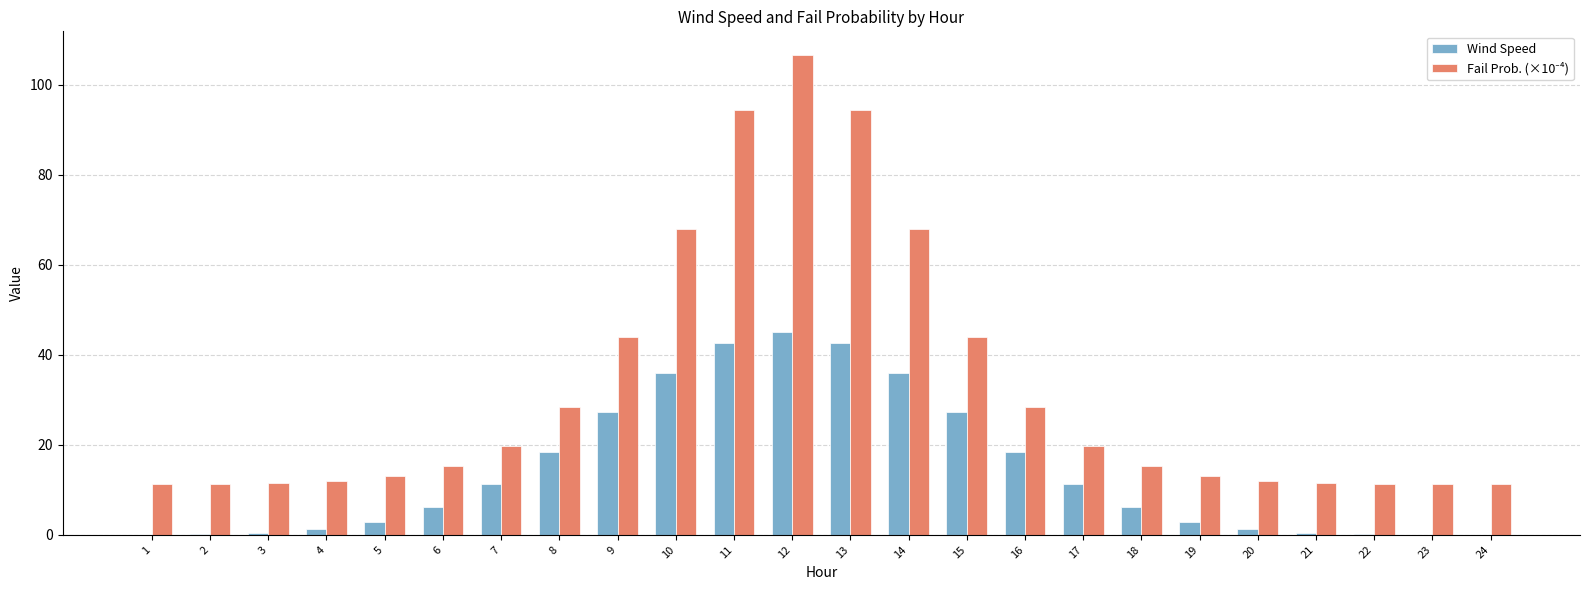

What is the sum of the Wind Speed values at 19 and 11?

45.5